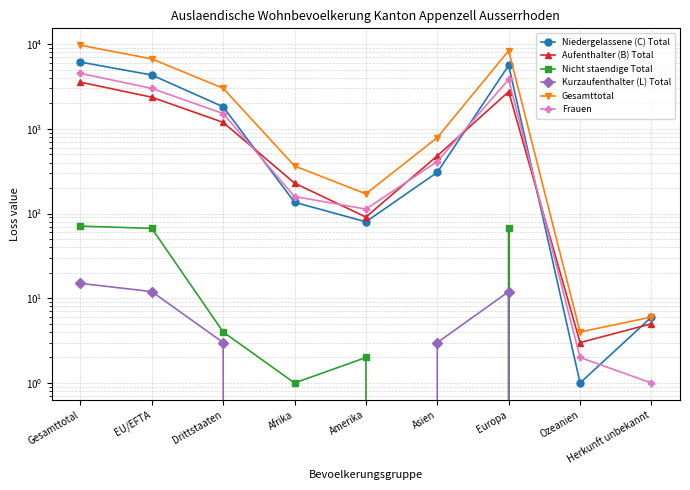

What are all the series names shown in the legend?

Niedergelassene (C) Total, Aufenthalter (B) Total, Nicht staendige Total, Kurzaufenthalter (L) Total, Gesamttotal, Frauen